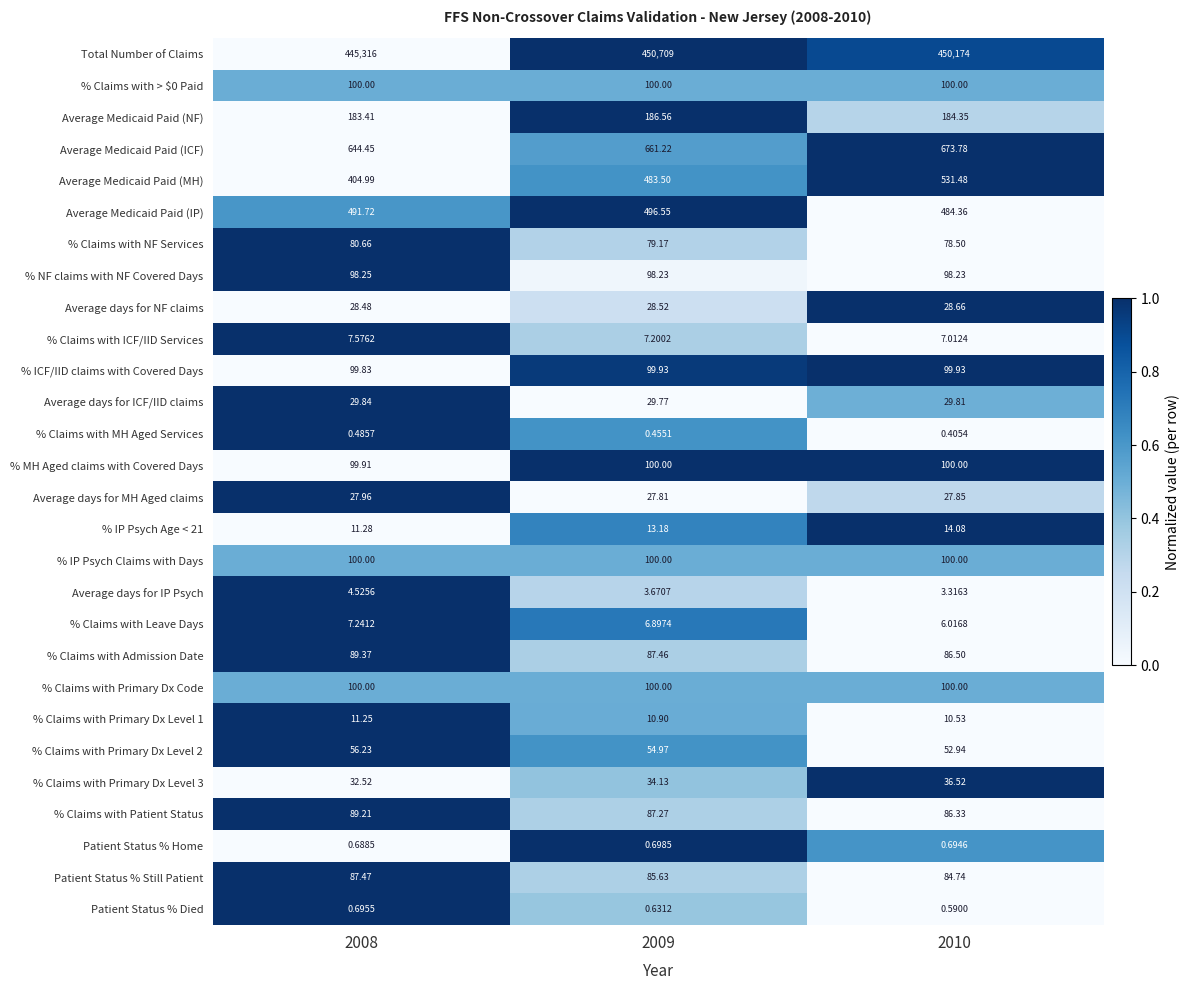

Which series has the largest total across all categories?

Total Number of Claims